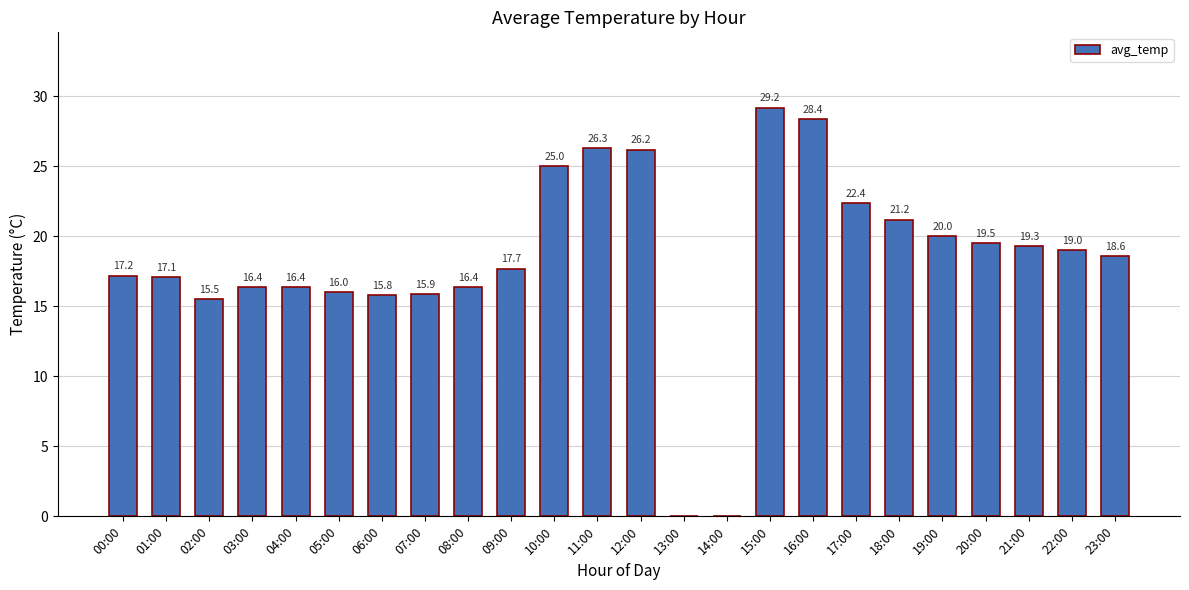

The chart shows a value of 0.0 at 13:00. True or false?

True